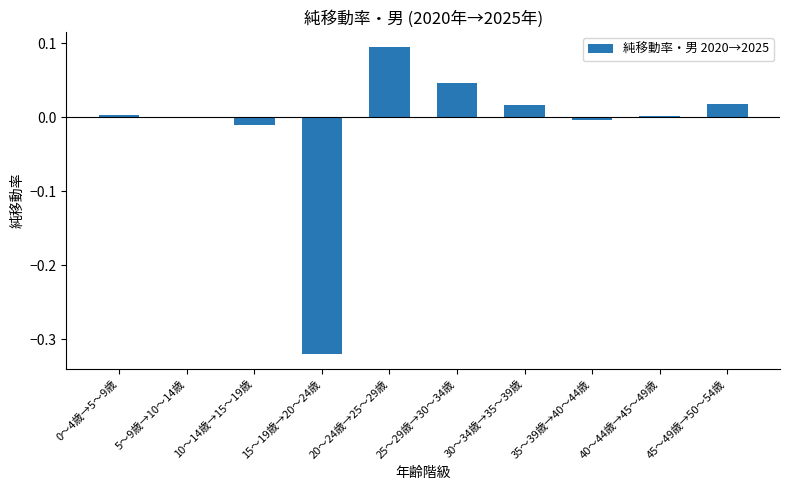

Which has a higher value, 15～19歳→20～24歳 or 45～49歳→50～54歳?

45～49歳→50～54歳